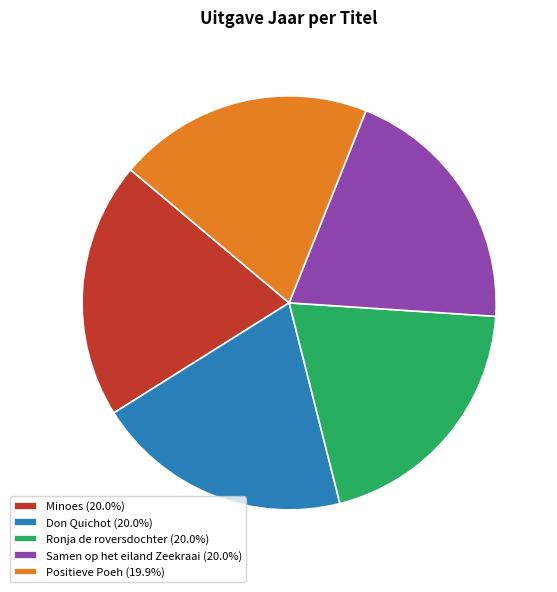

Combined, do Don Quichot (20.0%) and Samen op het eiland Zeekraai (20.0%) account for over 50%?

No